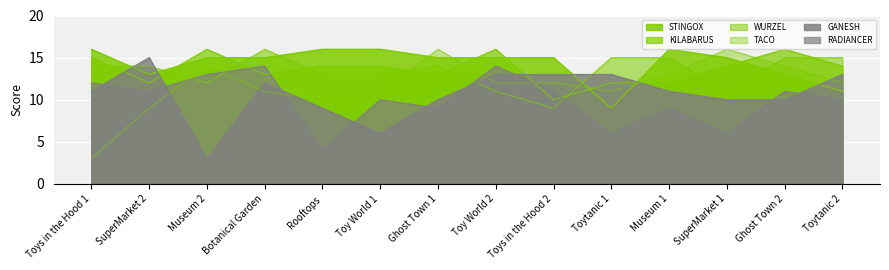

Reading left to right, what are all the values shown in this chart?

STINGOX: Toys in the Hood 1=16	SuperMarket 2=13	Museum 2=15	Botanical Garden=15	Rooftops=16	Toy World 1=16	Ghost Town 1=15	Toy World 2=15	Toys in the Hood 2=15	Toytanic 1=9	Museum 1=16	SuperMarket 1=15	Ghost Town 2=13	Toytanic 2=11
KILABARUS: Toys in the Hood 1=15	SuperMarket 2=12	Museum 2=16	Botanical Garden=13	Rooftops=14	Toy World 1=14	Ghost Town 1=13	Toy World 2=16	Toys in the Hood 2=10	Toytanic 1=12	Museum 1=12	SuperMarket 1=14	Ghost Town 2=16	Toytanic 2=14
WURZEL: Toys in the Hood 1=14	SuperMarket 2=14	Museum 2=12	Botanical Garden=16	Rooftops=13	Toy World 1=13	Ghost Town 1=14	Toy World 2=11	Toys in the Hood 2=9	Toytanic 1=15	Museum 1=15	SuperMarket 1=11	Ghost Town 2=15	Toytanic 2=15
TACO: Toys in the Hood 1=3	SuperMarket 2=9	Museum 2=14	Botanical Garden=11	Rooftops=10	Toy World 1=11	Ghost Town 1=16	Toy World 2=12	Toys in the Hood 2=12	Toytanic 1=11	Museum 1=13	SuperMarket 1=16	Ghost Town 2=14	Toytanic 2=12
GANESH: Toys in the Hood 1=11	SuperMarket 2=15	Museum 2=3	Botanical Garden=12	Rooftops=9	Toy World 1=6	Ghost Town 1=10	Toy World 2=13	Toys in the Hood 2=13	Toytanic 1=13	Museum 1=11	SuperMarket 1=10	Ghost Town 2=10	Toytanic 2=13
RADIANCER: Toys in the Hood 1=12	SuperMarket 2=11	Museum 2=13	Botanical Garden=14	Rooftops=4	Toy World 1=10	Ghost Town 1=9	Toy World 2=14	Toys in the Hood 2=11	Toytanic 1=6	Museum 1=9	SuperMarket 1=6	Ghost Town 2=11	Toytanic 2=10